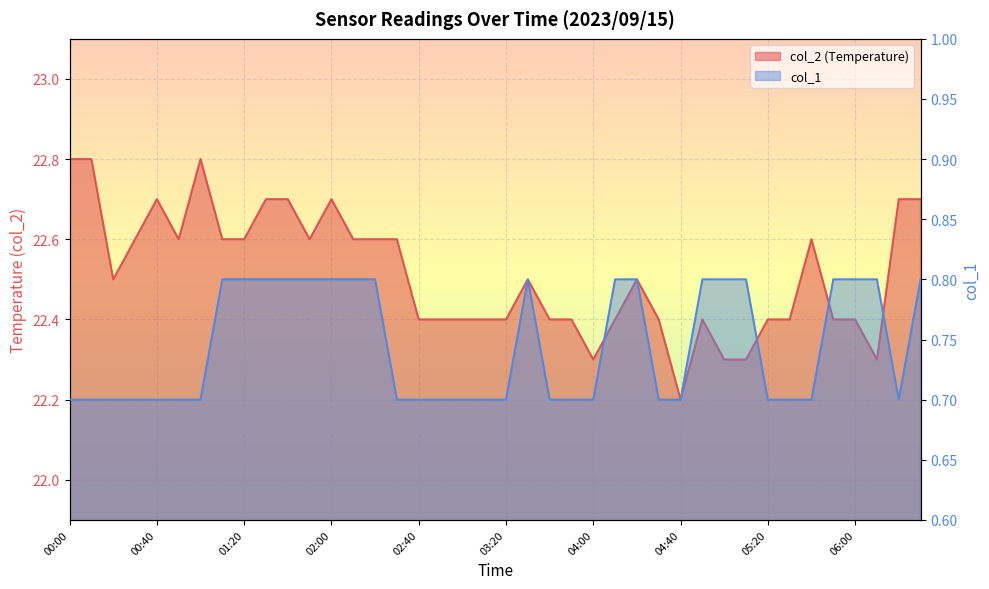

How many categories are shown in the chart?

40